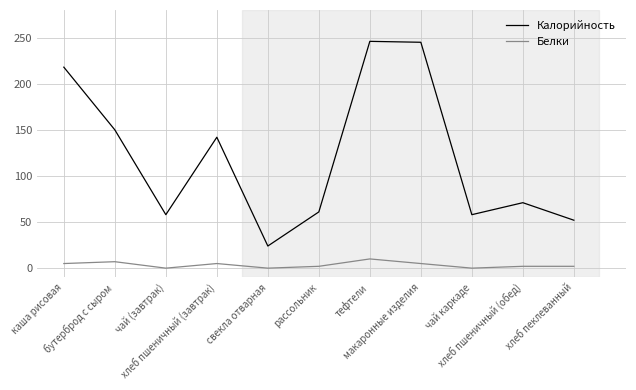

What is the difference between the Калорийность values at свекла отварная and макаронные изделия?

221